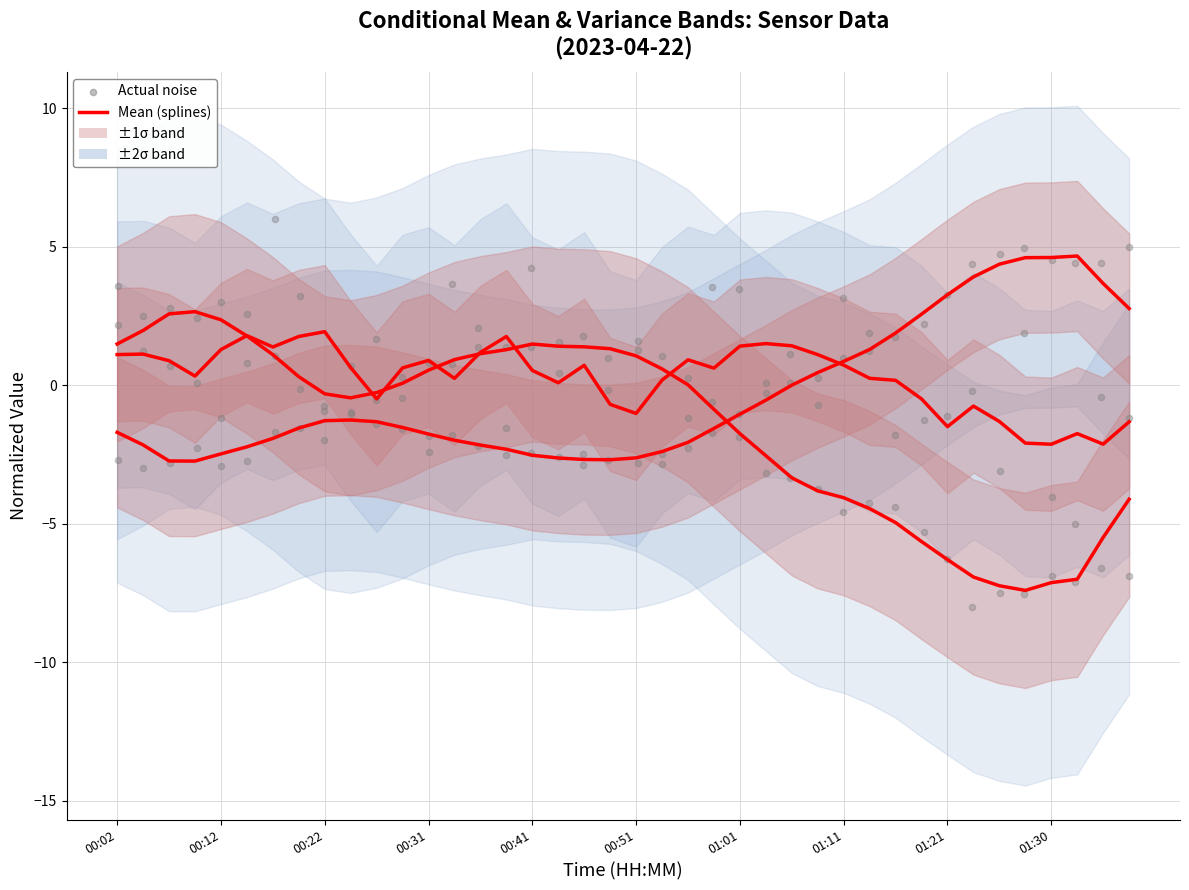

At which category is the sum across all series the highest?

01:01